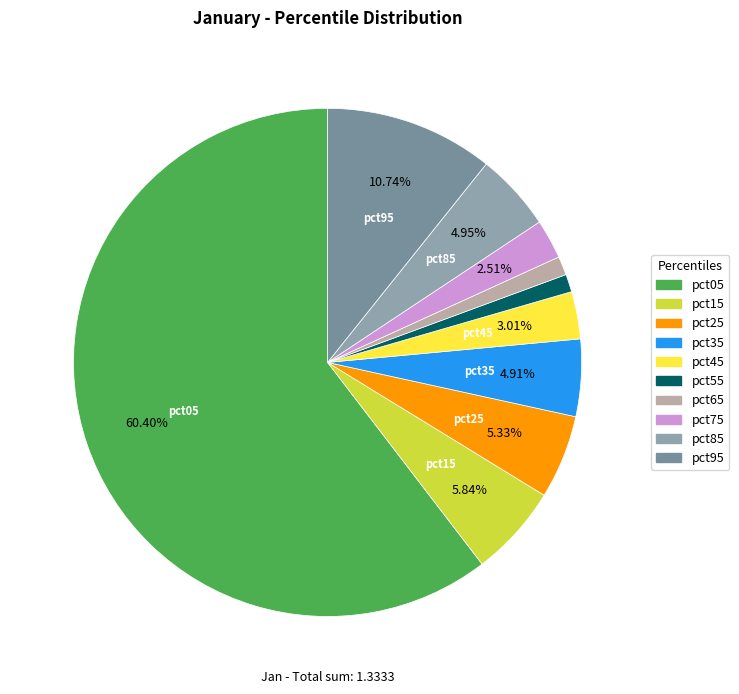

Which slice is the smallest?

pct55